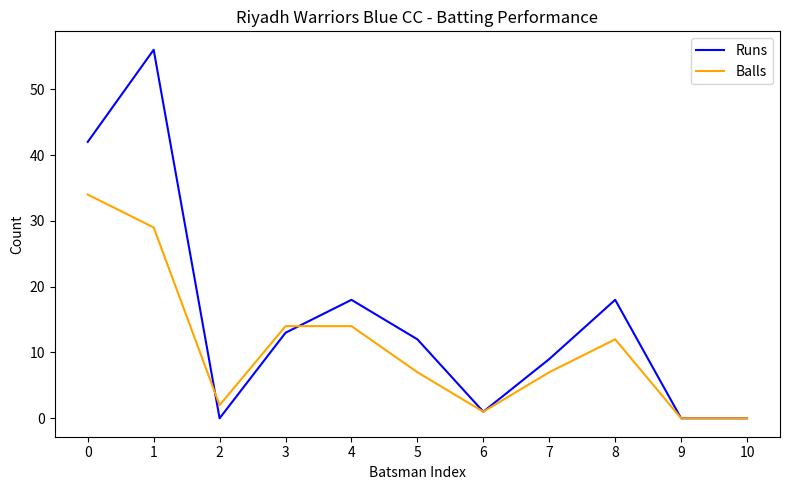

What is the difference between the highest and lowest values at 8?

6